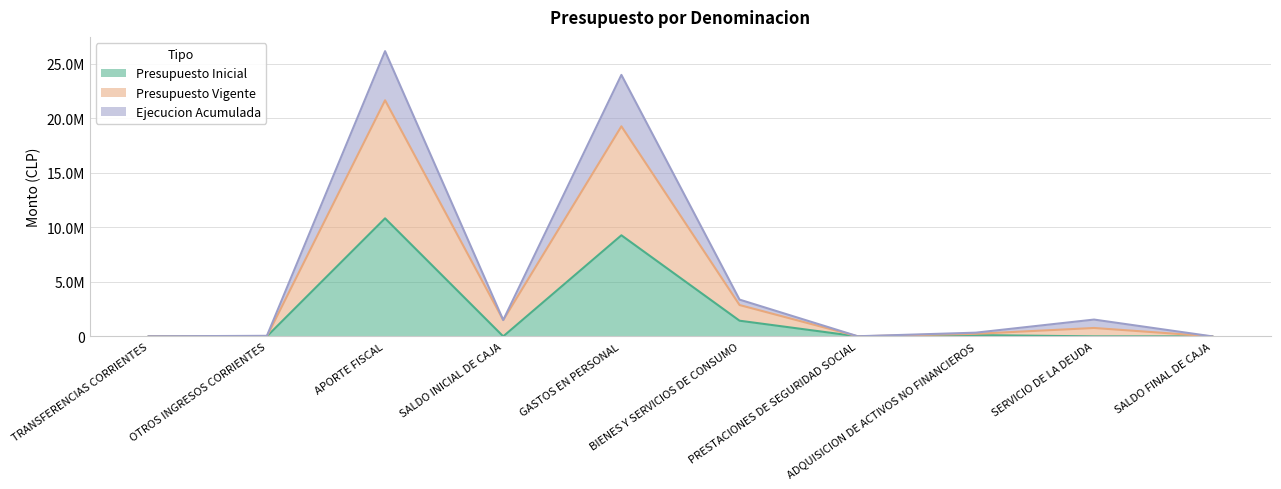

At how many categories does at least one series exceed 6518429?

2